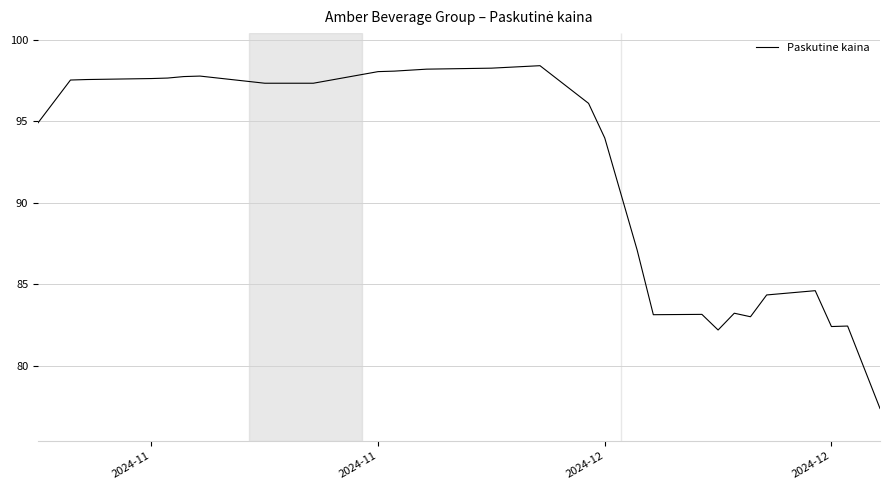

What is the smallest value displayed?

77.4